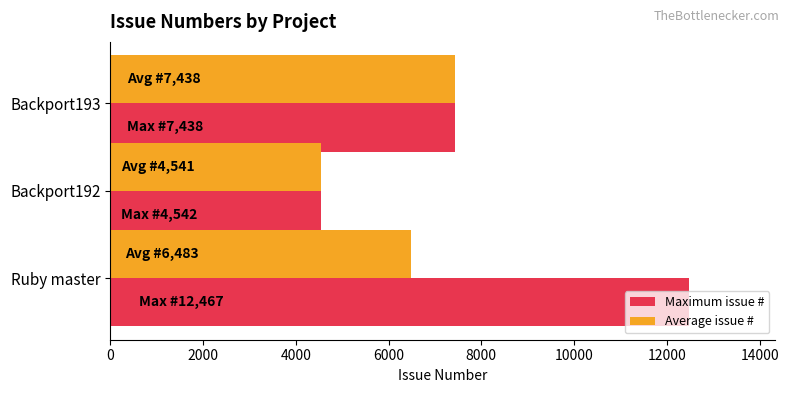

What is the highest value of the Average issue # series?

7438.0